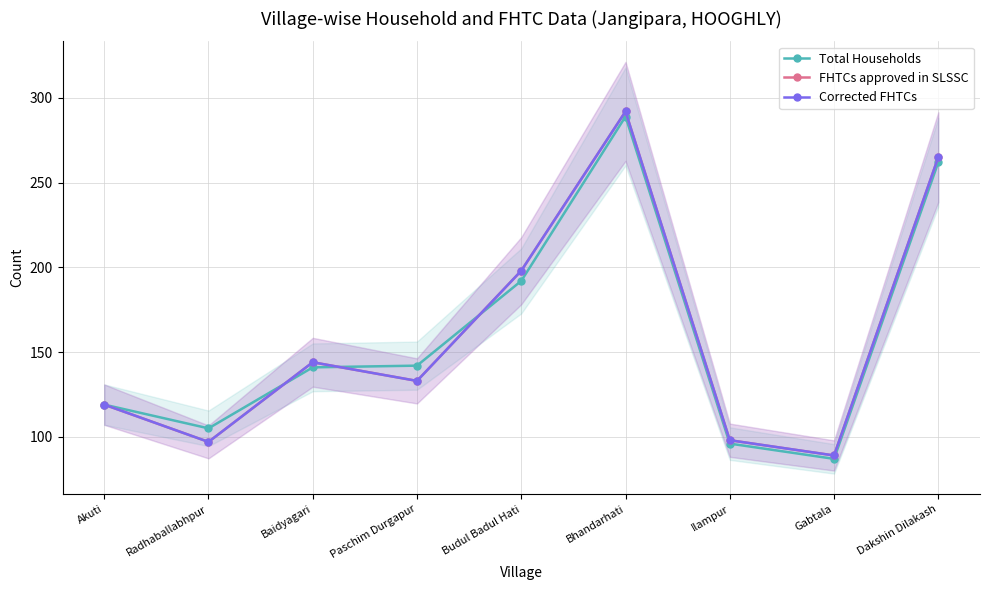

What is the difference between the highest and lowest values at Radhaballabhpur?

8